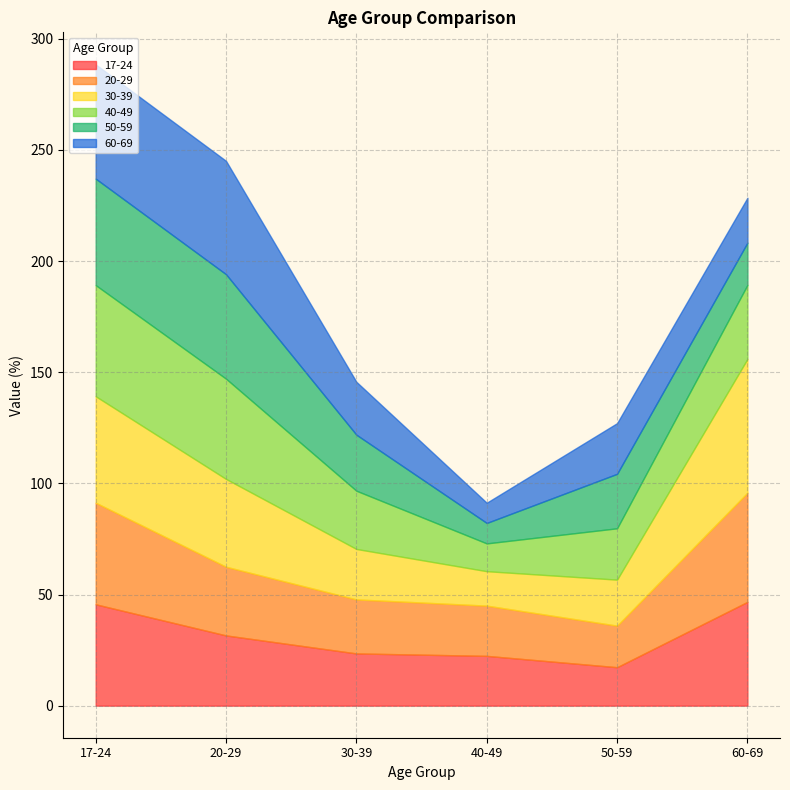

What is the difference between the maximum and minimum values in the 40-49 series?

37.5